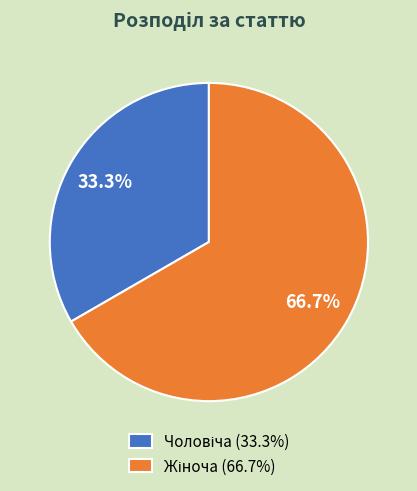

Does any single category account for the majority?

Yes